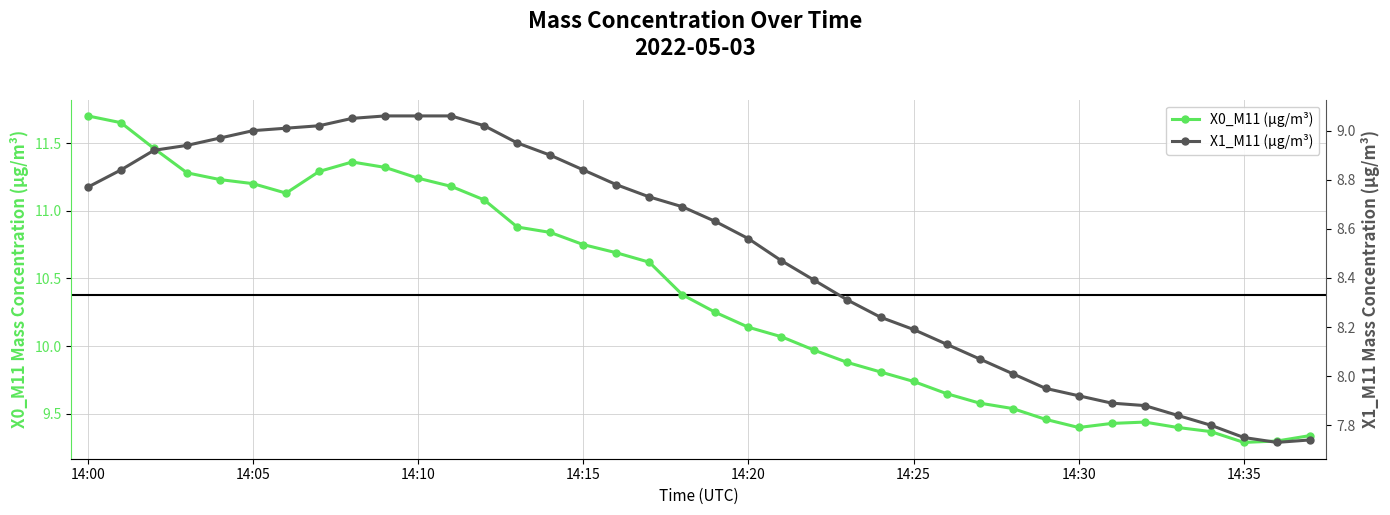

True or false: X0_M11 (μg/m³) and X1_M11 (μg/m³) intersect in this chart.

False